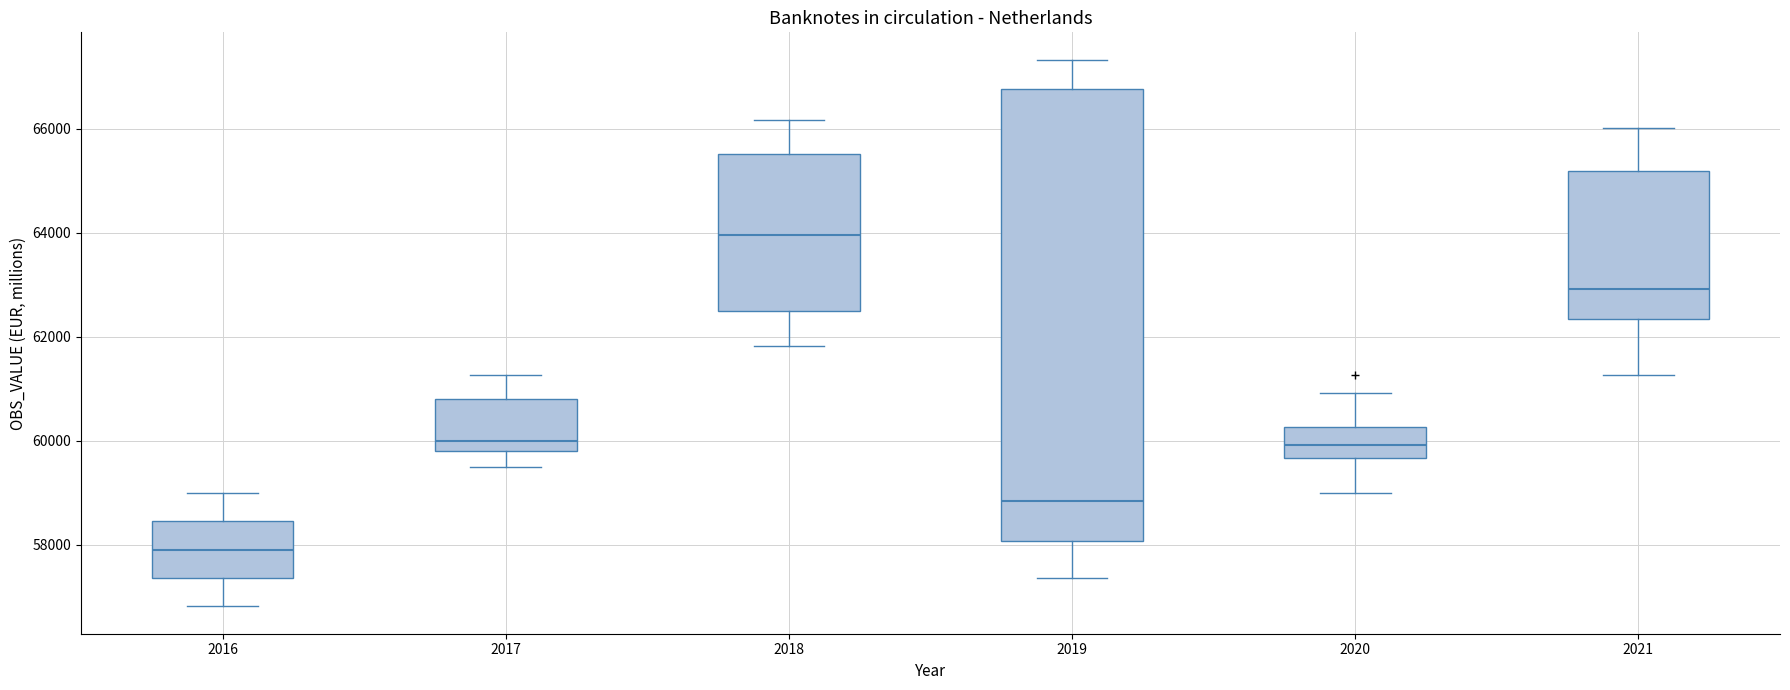

Where does the lower whisker of the box at x = 2021 end on the y-axis? The values are not printed on the chart, so give them approximately, as read against the axis.

61200